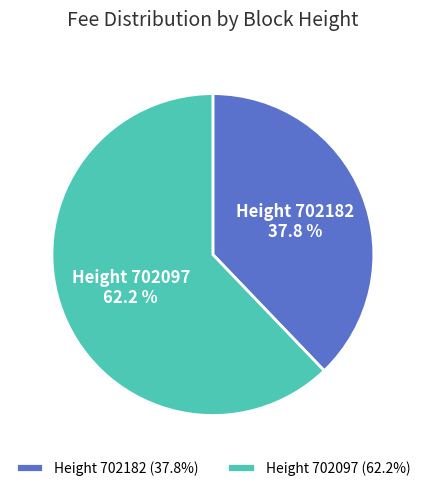

What is the largest slice in the pie chart?

Height 702097 (62.2%)